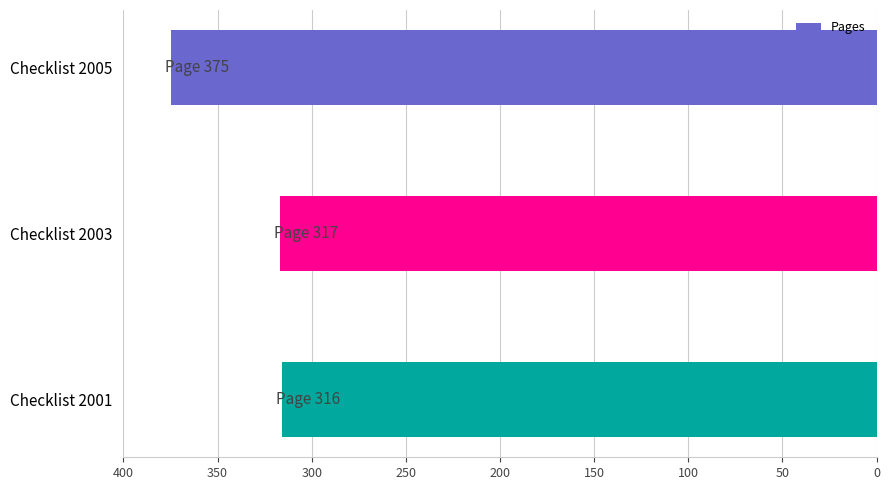

Does the chart contain stacked bars?

No